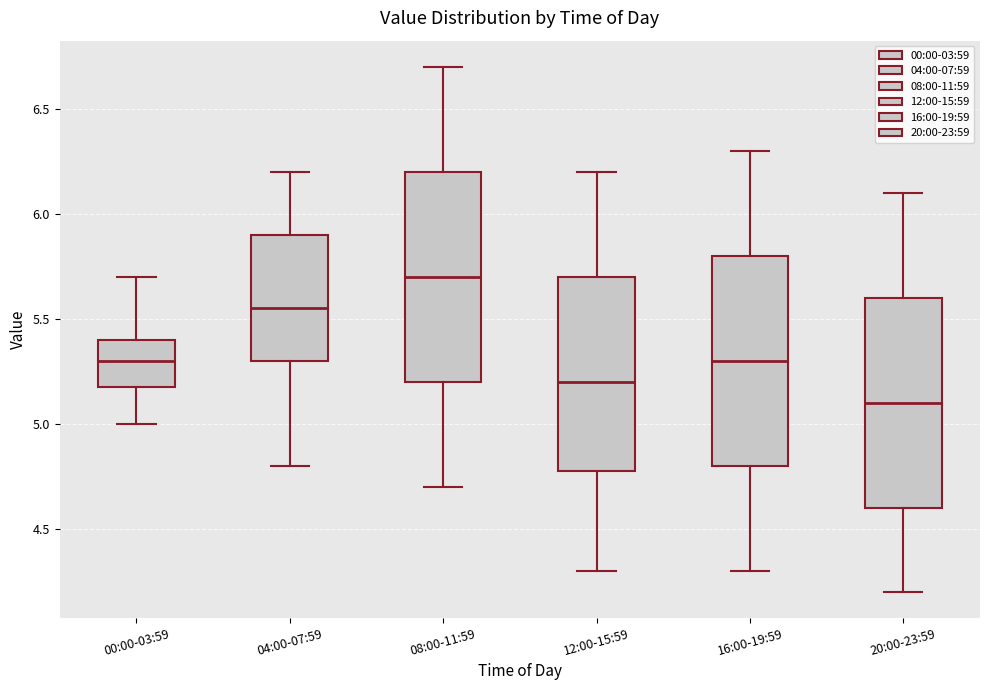

Reading left to right, read every box against the y-axis: the position of its median line, the range the box covers, and the ends of its whiskers. The values are not printed on the chart, so give them approximately, as read against the axis.

00:00-03:59: median 5.30, box 5.20 to 5.40, whiskers 5.00 to 5.70
04:00-07:59: median 5.55, box 5.30 to 5.90, whiskers 4.80 to 6.20
08:00-11:59: median 5.70, box 5.20 to 6.20, whiskers 4.70 to 6.70
12:00-15:59: median 5.20, box 4.80 to 5.70, whiskers 4.30 to 6.20
16:00-19:59: median 5.30, box 4.80 to 5.80, whiskers 4.30 to 6.30
20:00-23:59: median 5.10, box 4.60 to 5.60, whiskers 4.20 to 6.10